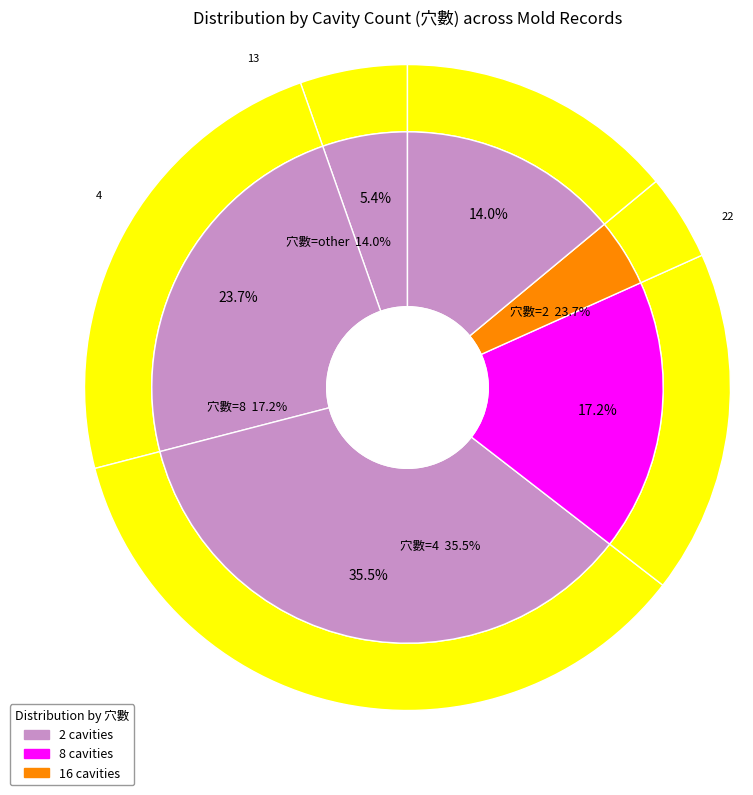

Rank the categories by value from lowest to highest.

16, 1, other, 8, 2, 4